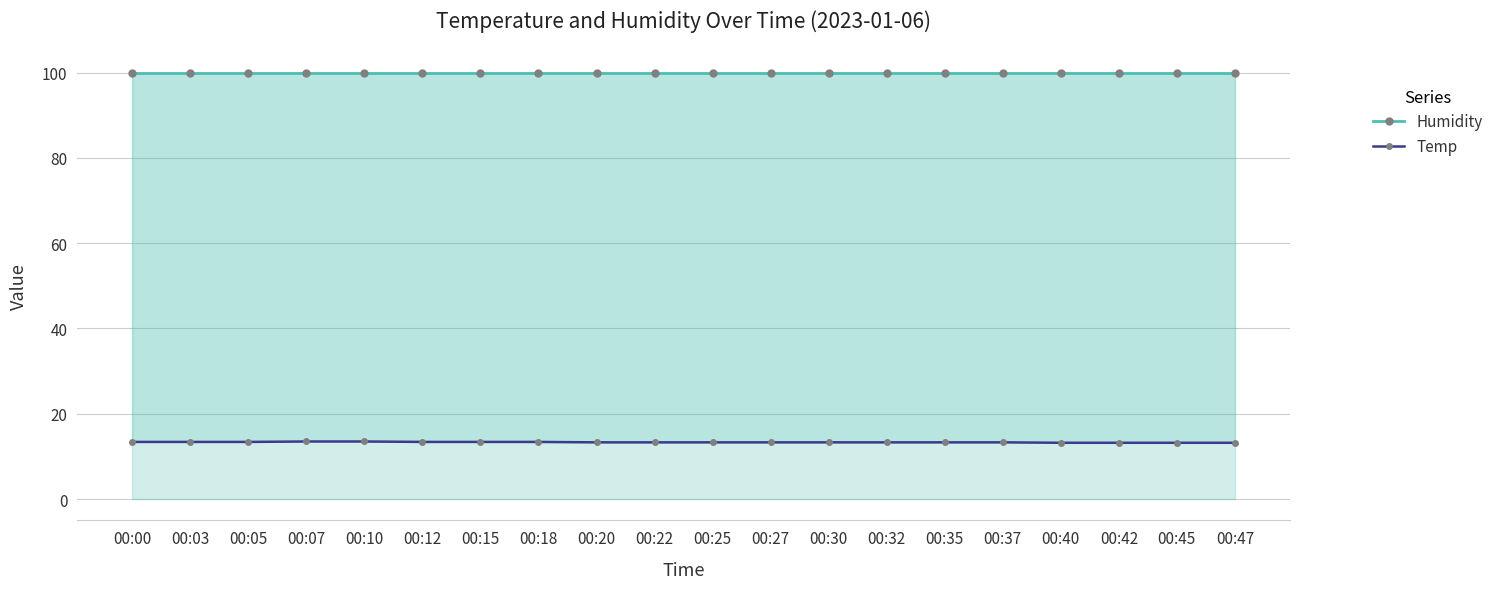

What is the maximum value shown in the chart?

99.9